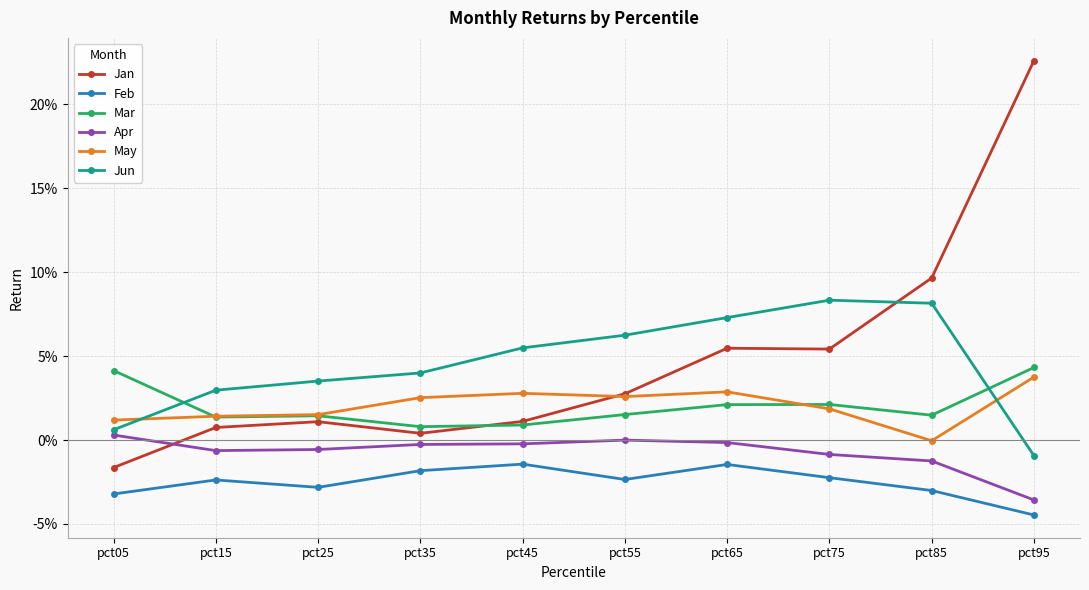

Reading left to right, list all the values displayed in this chart.

Jan: -0.0	0.0	0.0	0.0	0.0	0.0	0.1	0.1	0.1	0.2
Feb: -0.0	-0.0	-0.0	-0.0	-0.0	-0.0	-0.0	-0.0	-0.0	-0.0
Mar: 0.0	0.0	0.0	0.0	0.0	0.0	0.0	0.0	0.0	0.0
Apr: 0.0	-0.0	-0.0	-0.0	-0.0	-0.0	-0.0	-0.0	-0.0	-0.0
May: 0.0	0.0	0.0	0.0	0.0	0.0	0.0	0.0	-0.0	0.0
Jun: 0.0	0.0	0.0	0.0	0.1	0.1	0.1	0.1	0.1	-0.0